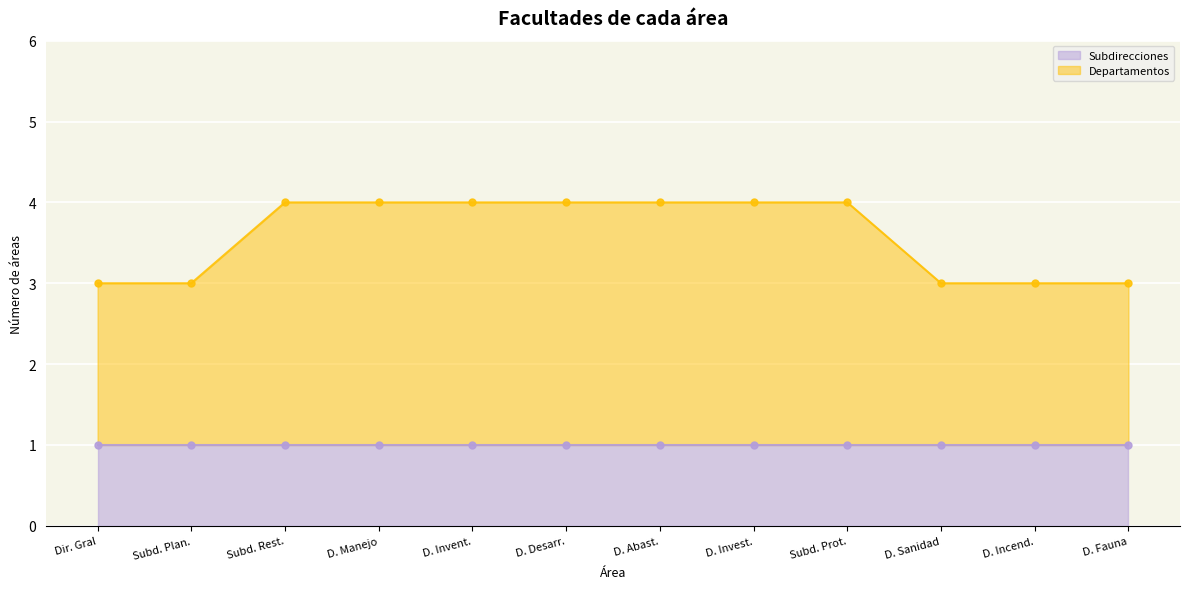

How many categories are shown in the chart?

12